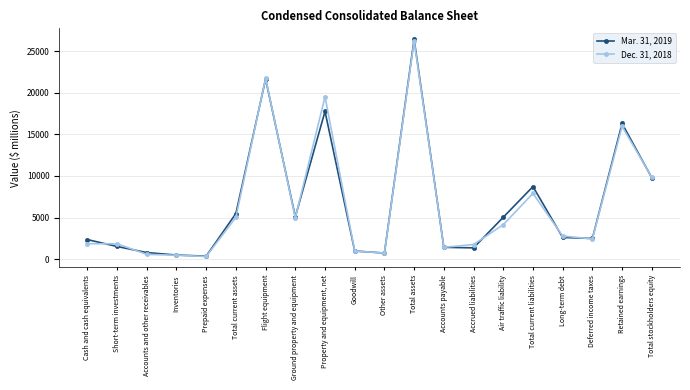

The Dec. 31, 2018 series shows 7905 at Total current liabilities. True or false?

True